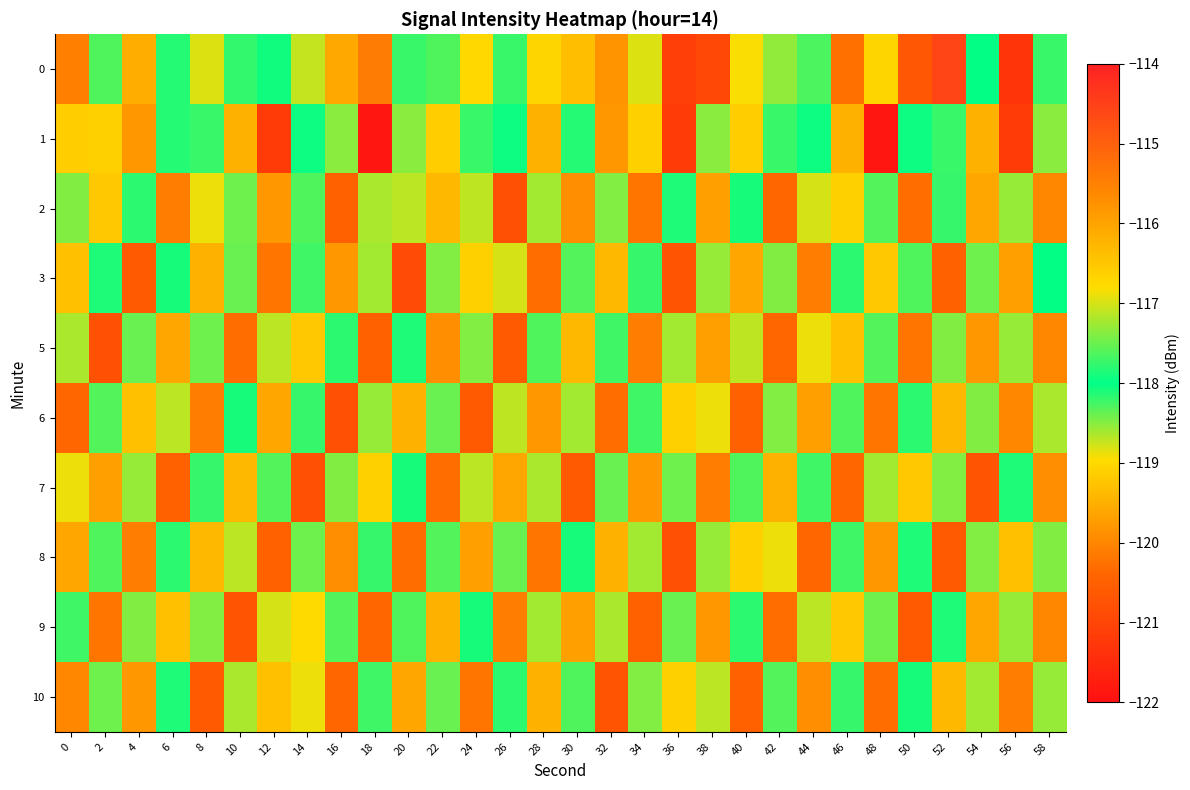

What is the maximum value shown in the chart?

-114.6